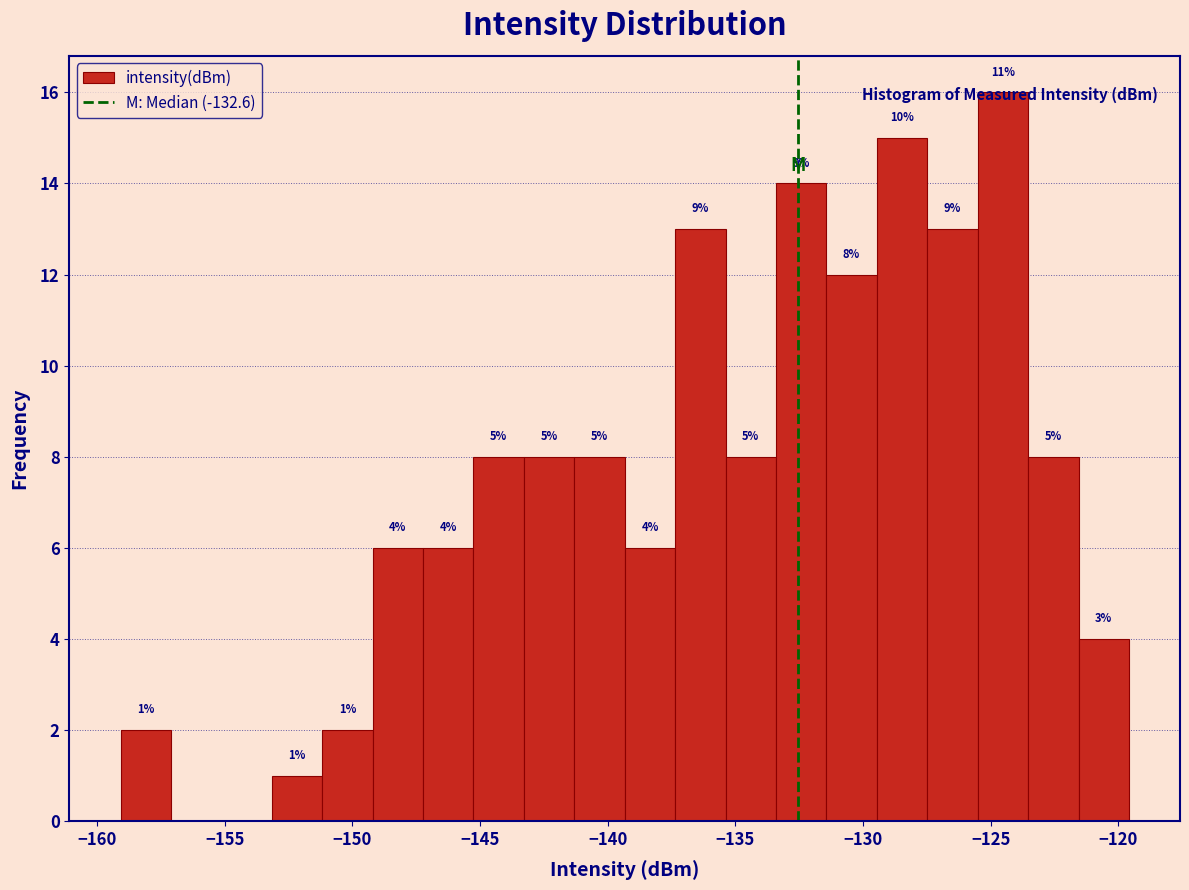

Around what value on the x-axis is the tallest bar? Give the approximate position of its centre, as read against the axis.

-124.5